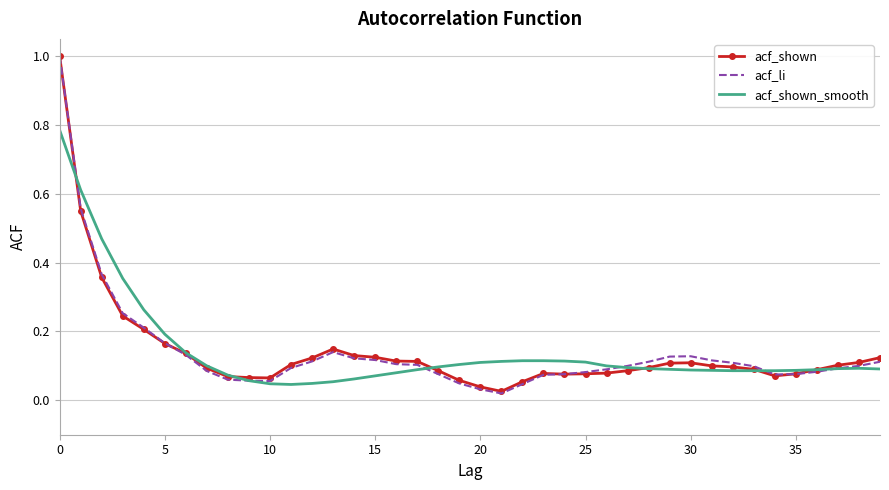

Which series has the widest spread of values?

acf_li